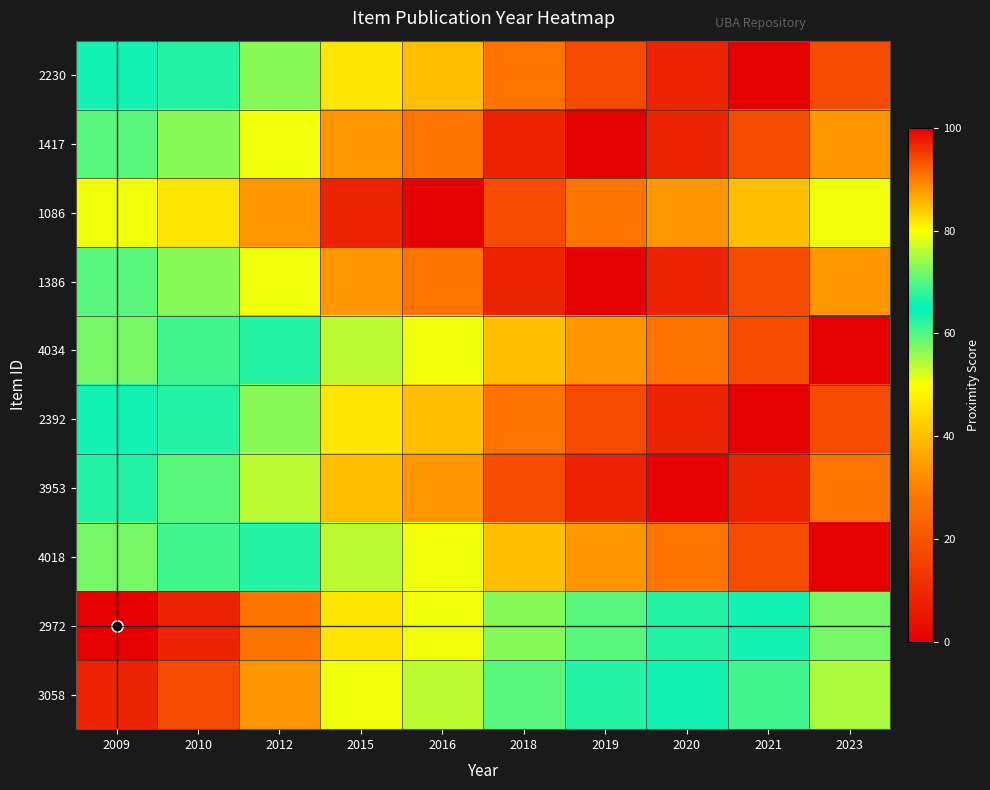

List the series in order of their peak value, lowest first.

3058, 2230, 1417, 1086, 1386, 4034, 2392, 3953, 4018, 2972